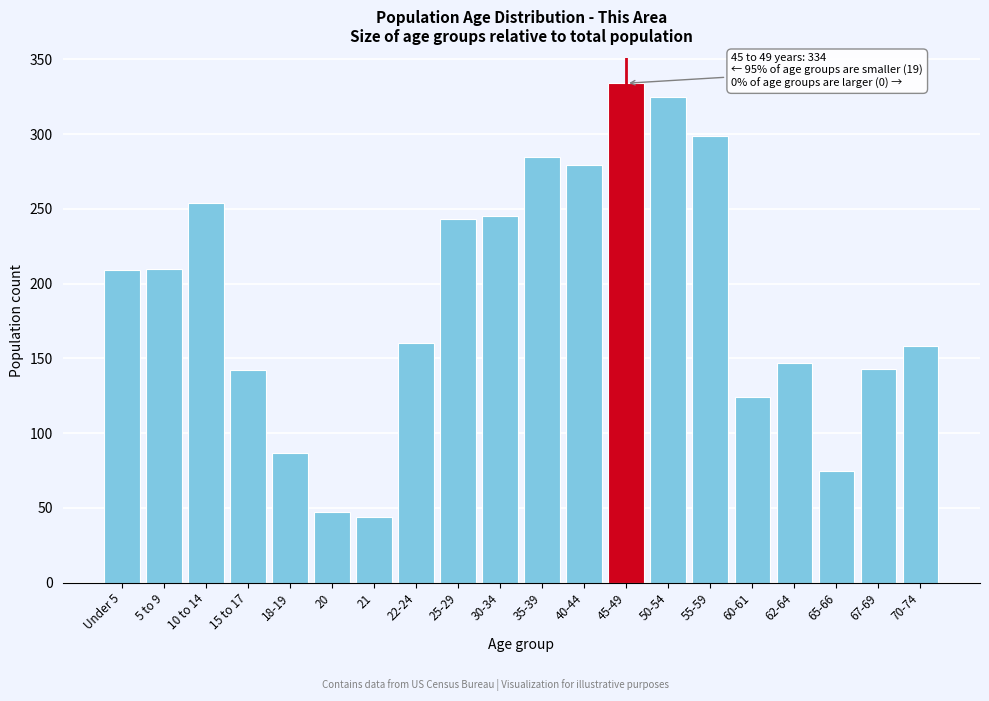

At which label is the value closest to 189?

Under 5